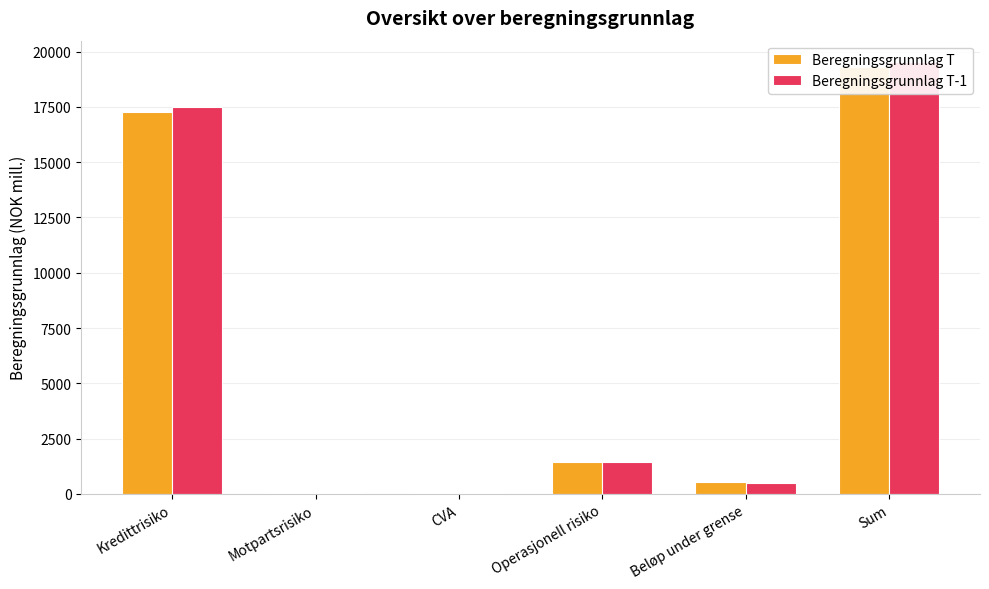

What is the label of the 5th bar from the left?

Beløp under grense